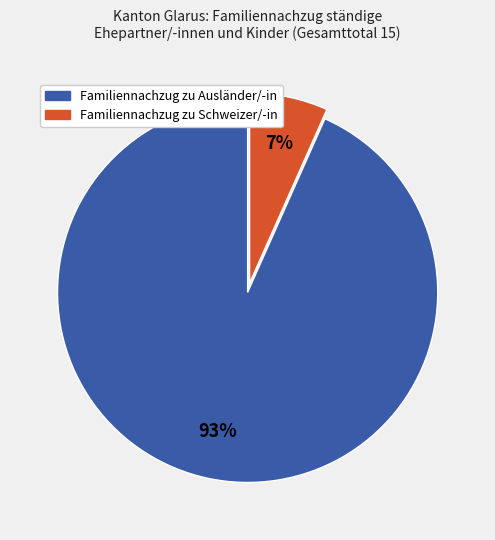

To the nearest percent, what is the average slice percentage?

50%